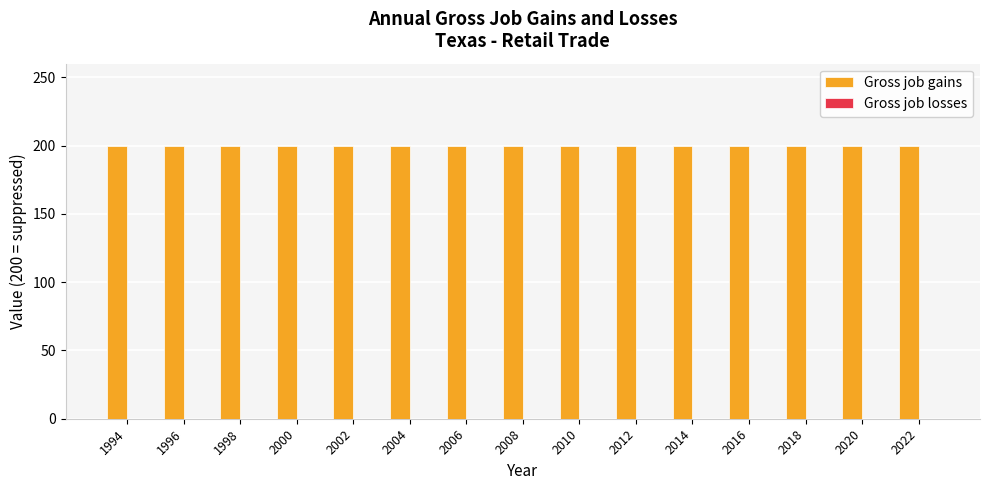

Reading left to right, transcribe all the data shown in this chart.

Gross job gains: 1994=200	1996=200	1998=200	2000=200	2002=200	2004=200	2006=200	2008=200	2010=200	2012=200	2014=200	2016=200	2018=200	2020=200	2022=200
Gross job losses: 1994=0	1996=0	1998=0	2000=0	2002=0	2004=0	2006=0	2008=0	2010=0	2012=0	2014=0	2016=0	2018=0	2020=0	2022=0